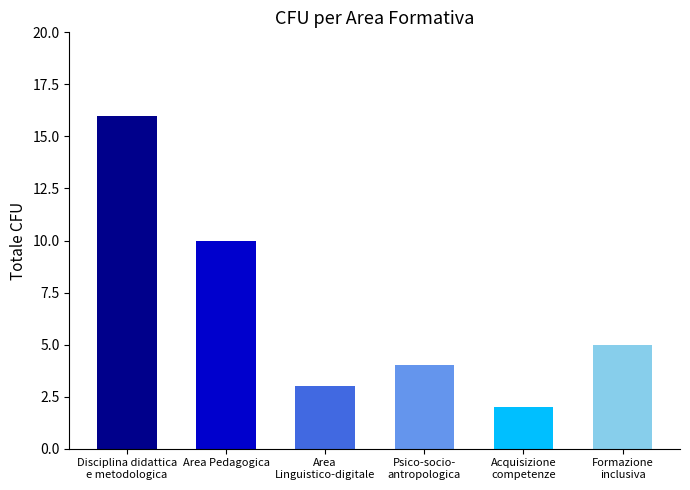

Which label corresponds to the largest value in the chart?

Disciplina didattica
e metodologica